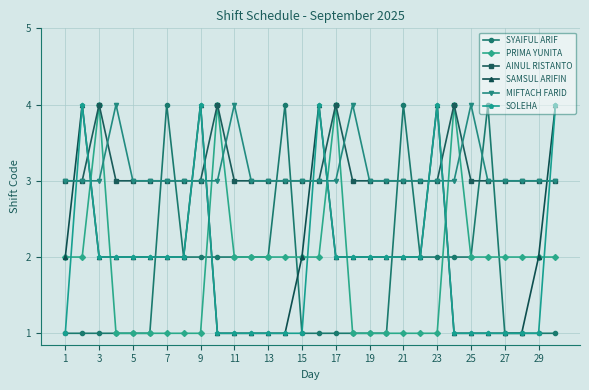

How many times do SAMSUL ARIFIN and MIFTACH FARID cross each other?

9